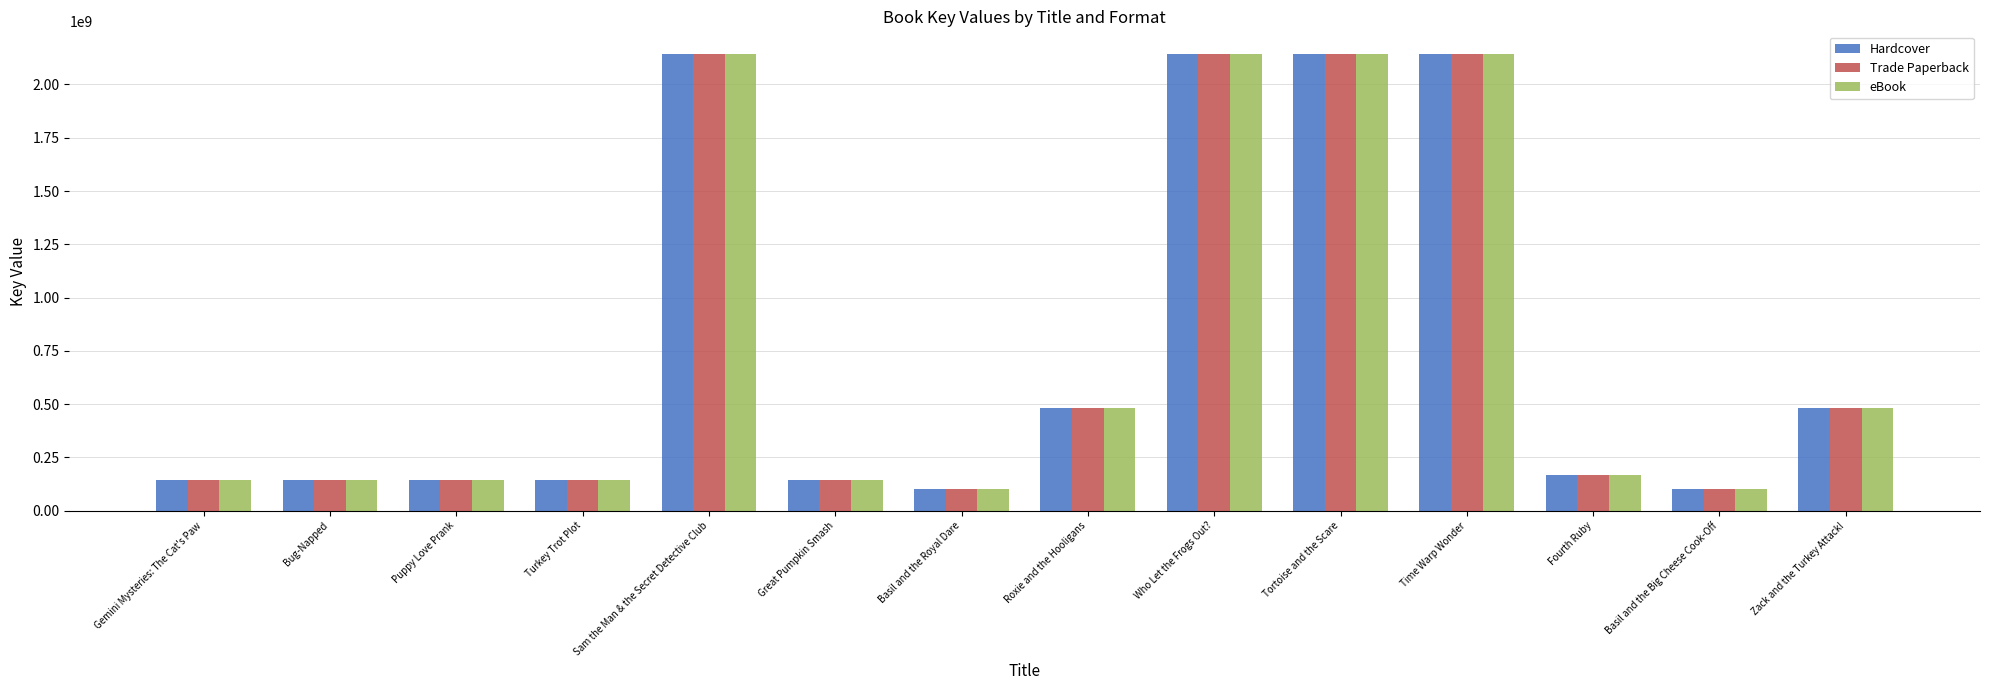

At which label is Trade Paperback closest to 1121198738?

Roxie and the Hooligans